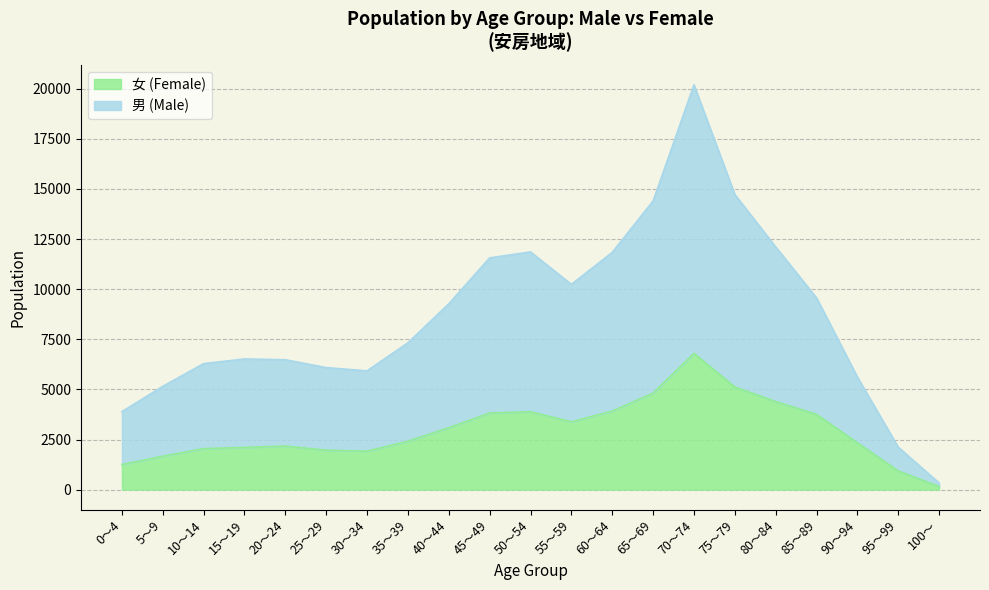

What position from the left is 95～99?

20